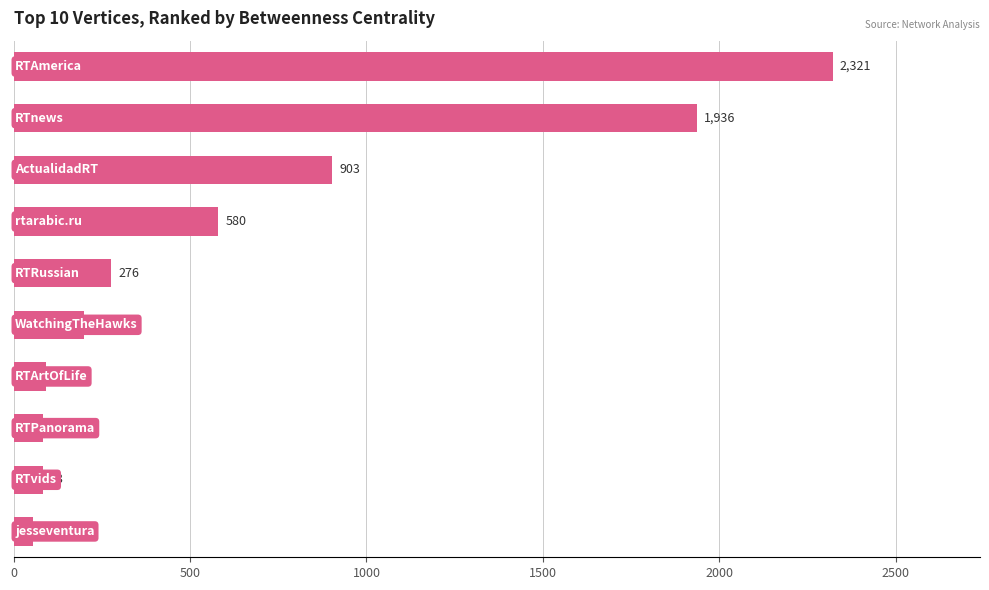

What is the value of the 3rd bar from the top?

903.3